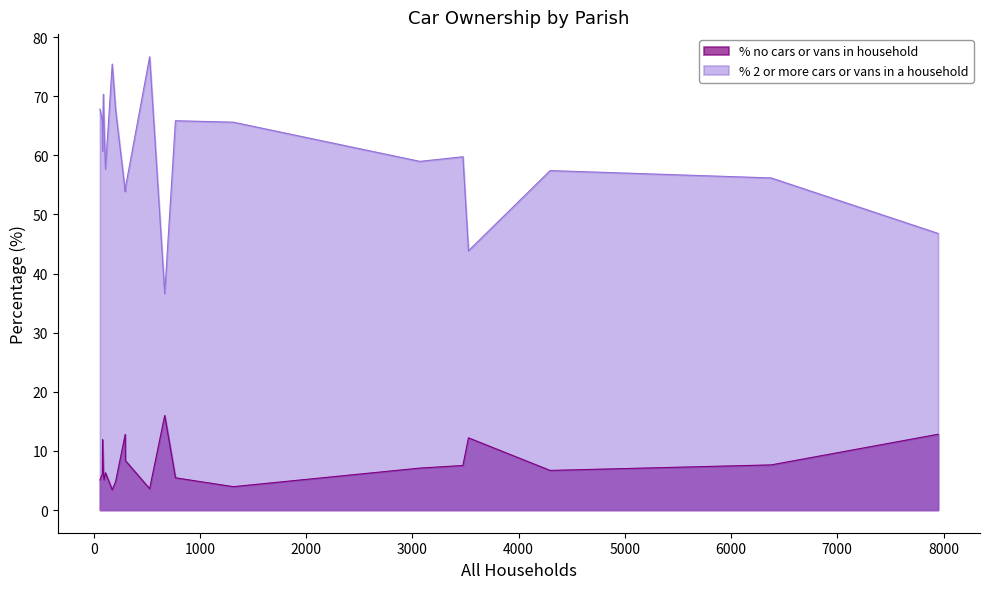

True or false: % 2 or more cars or vans in a household and % no cars or vans in household intersect in this chart.

False